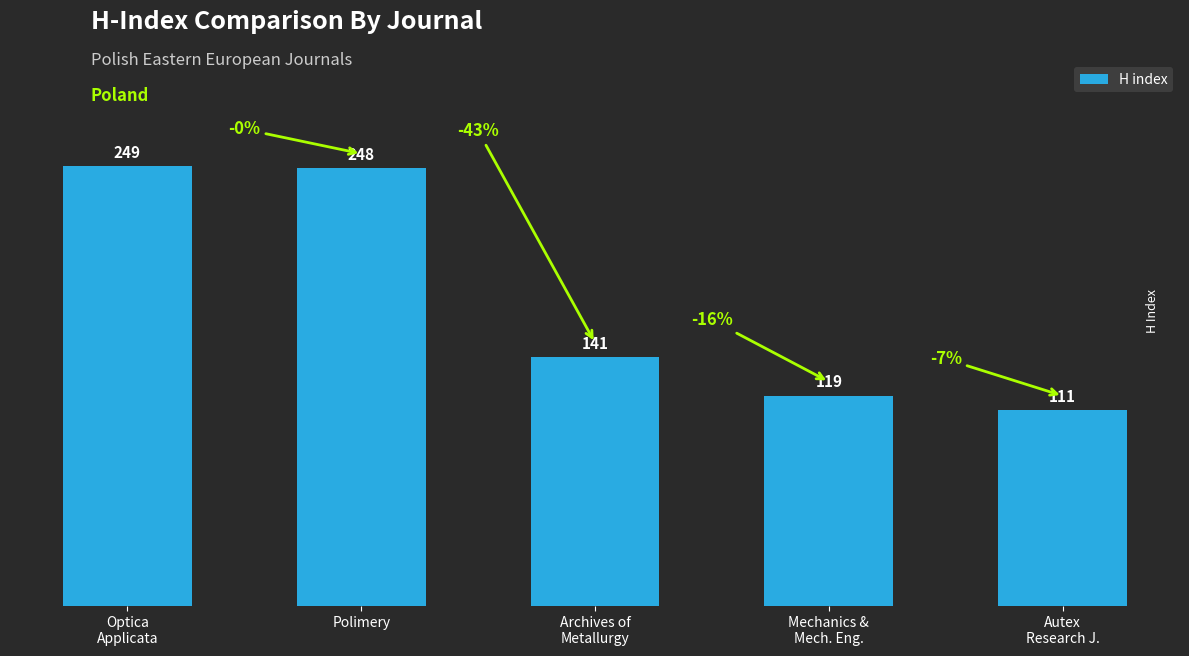

Which category has the highest value across all series?

Optica
Applicata